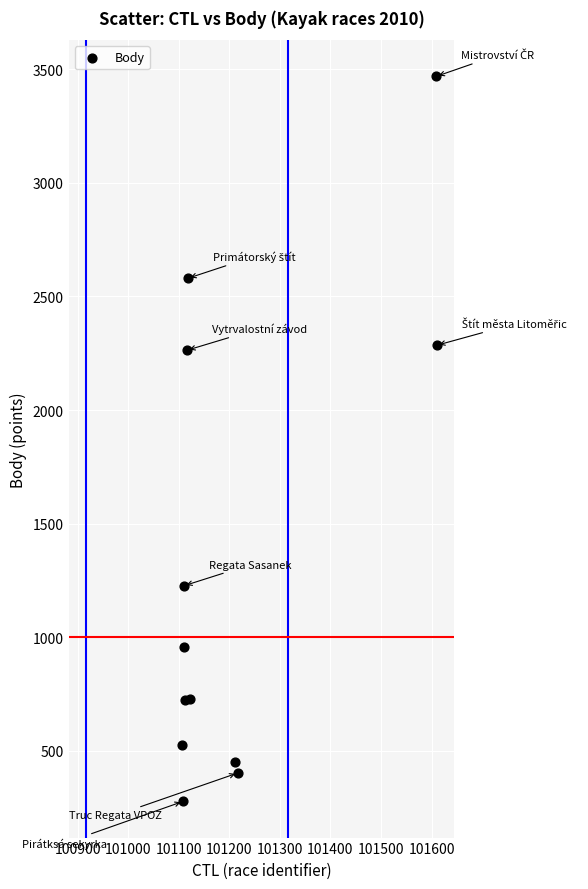

What is the range of X values (max minus min)?

504